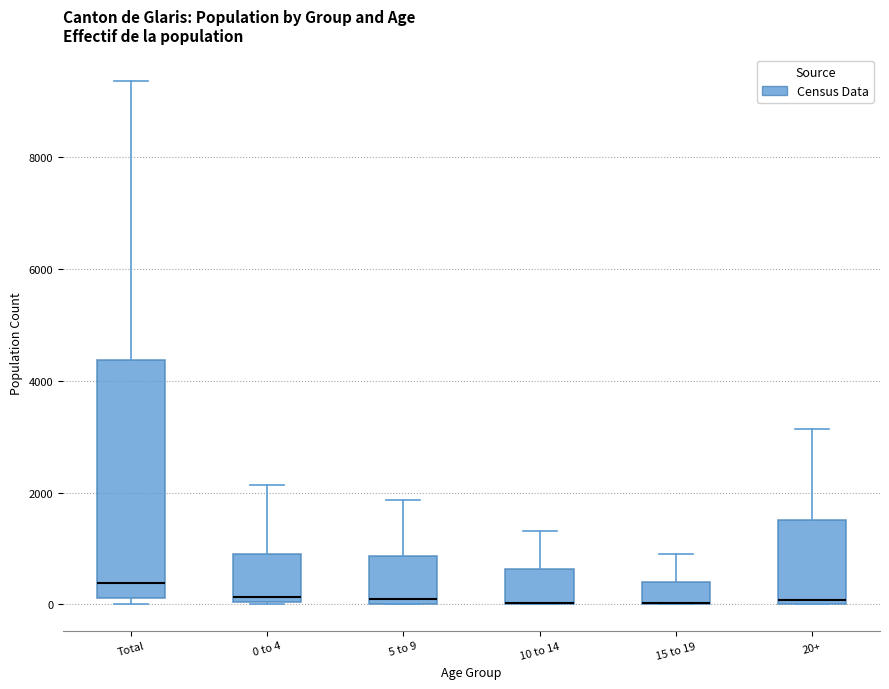

Reading left to right, read every box against the y-axis: the position of its median line, the range the box covers, and the ends of its whiskers. The values are not printed on the chart, so give them approximately, as read against the axis.

Total: median 400, box 200 to 4400, whiskers 0 to 9400
0 to 4: median 200, box 0 to 1000, whiskers 0 to 2200
5 to 9: median 0 (just above the box's lower edge), box 0 to 800, whiskers 0 to 1800
10 to 14: median 0 (drawn on the box's lower edge), box 0 to 600, whiskers 0 to 1400
15 to 19: median 0 (drawn on the box's lower edge), box 0 to 400, whiskers 0 to 1000
20+: median 0 (just above the box's lower edge), box 0 to 1600, whiskers 0 to 3200